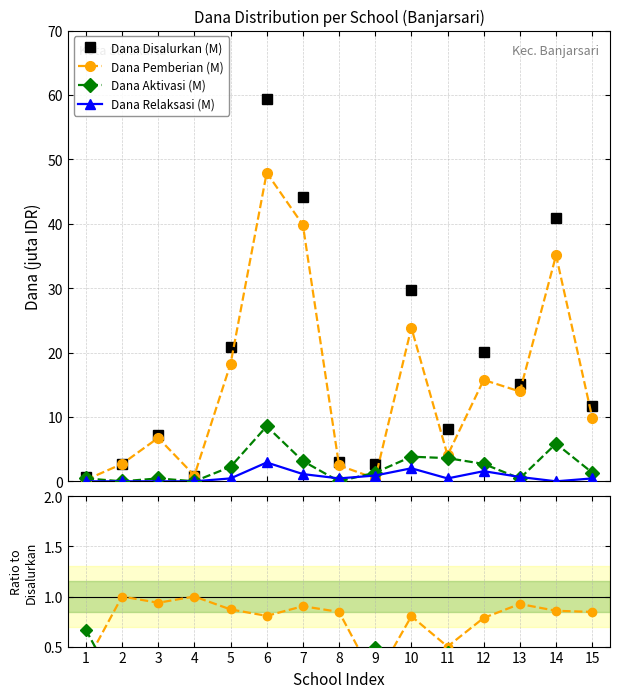

True or false: Dana Aktivasi (M) has more than 2 points higher than both neighbors.

True